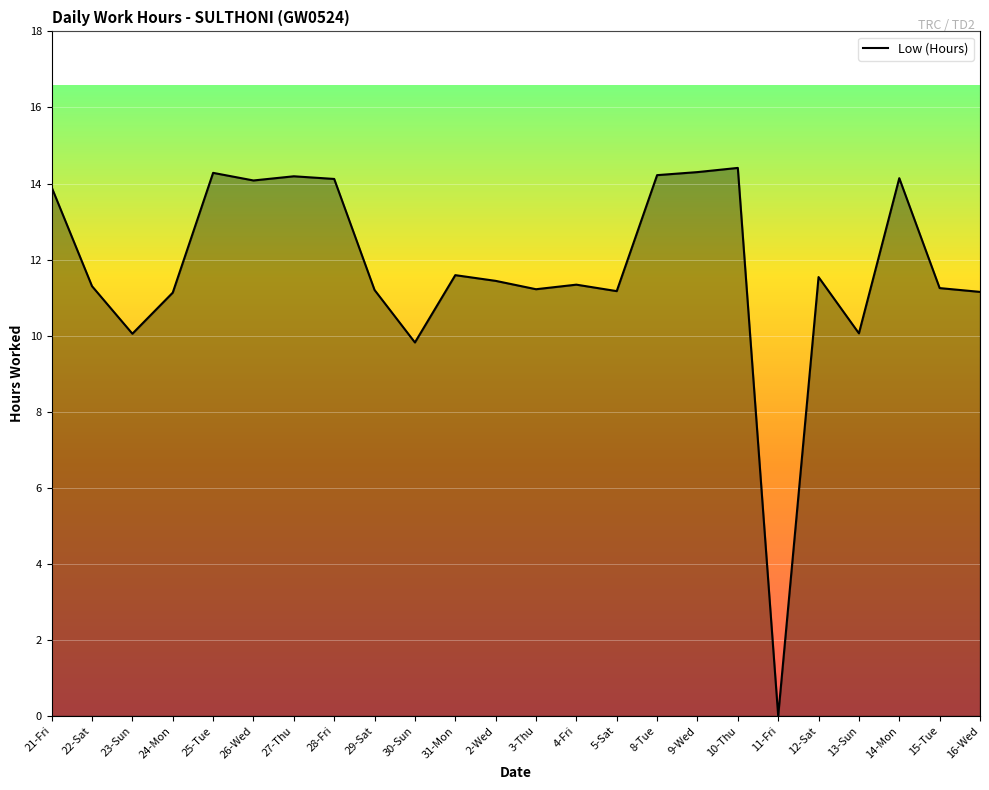

What is the difference between the maximum and minimum values?

14.4